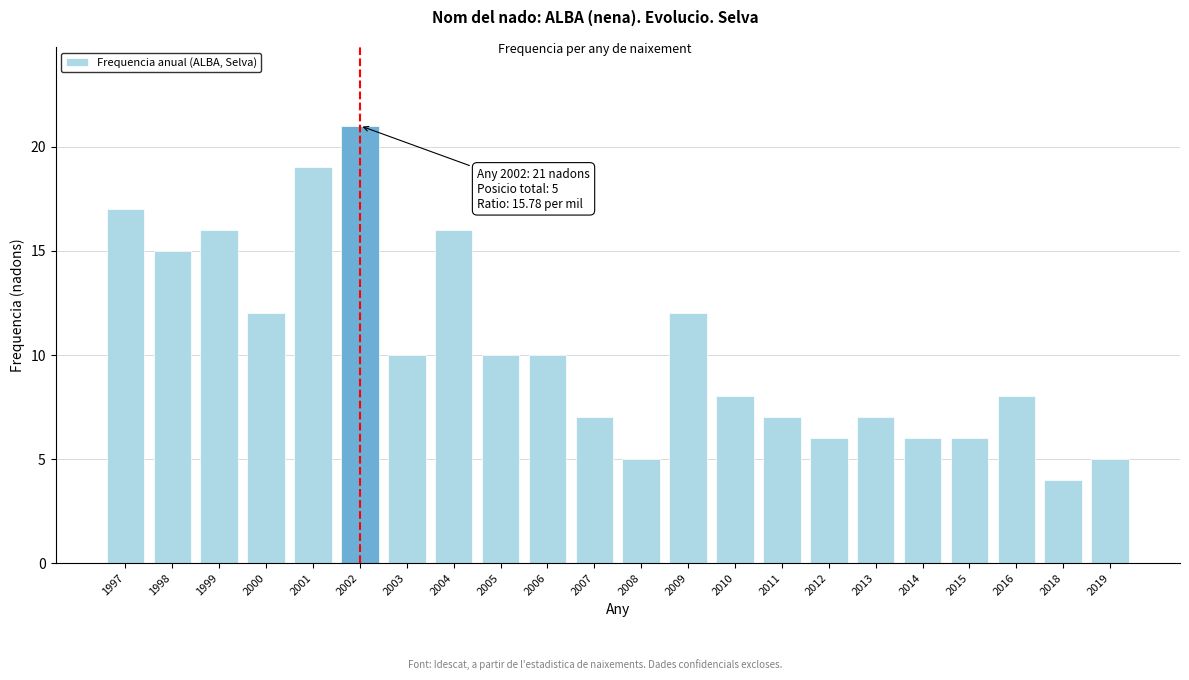

Reading left to right, transcribe all the data shown in this chart.

1997=17	1998=15	1999=16	2000=12	2001=19	2002=21	2003=10	2004=16	2005=10	2006=10	2007=7	2008=5	2009=12	2010=8	2011=7	2012=6	2013=7	2014=6	2015=6	2016=8	2018=4	2019=5